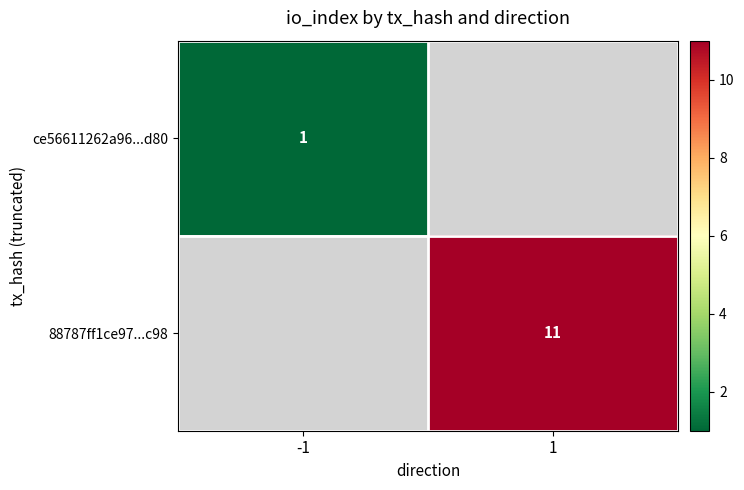

What is the total value across all series at -1?

1